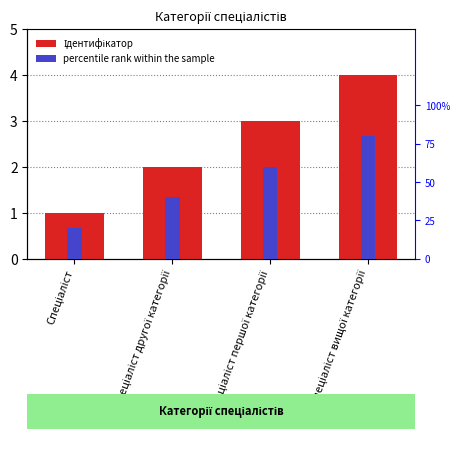

The percentile rank within the sample series shows 0.3 at Спеціаліст. True or false?

False